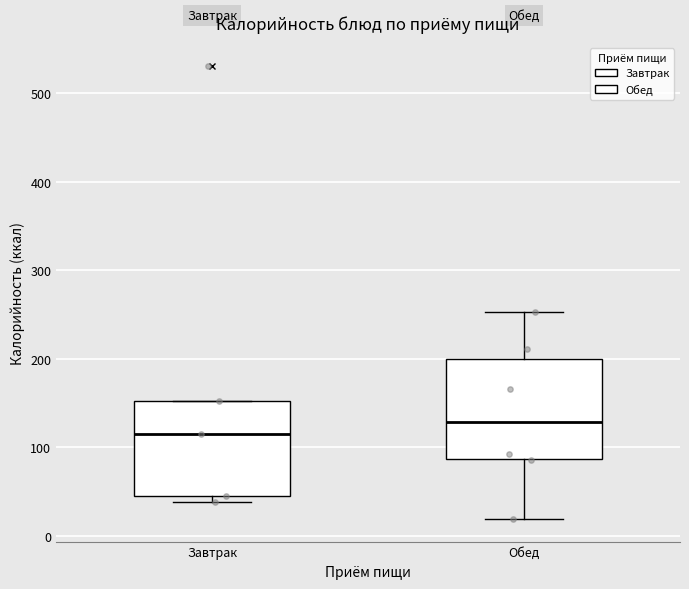

Reading left to right, read every box against the y-axis: the position of its median line, the range the box covers, and the ends of its whiskers. The values are not printed on the chart, so give them approximately, as read against the axis.

Завтрак: median 120, box 50 to 150, whiskers 40 to 150
Обед: median 130, box 90 to 200, whiskers 20 to 250